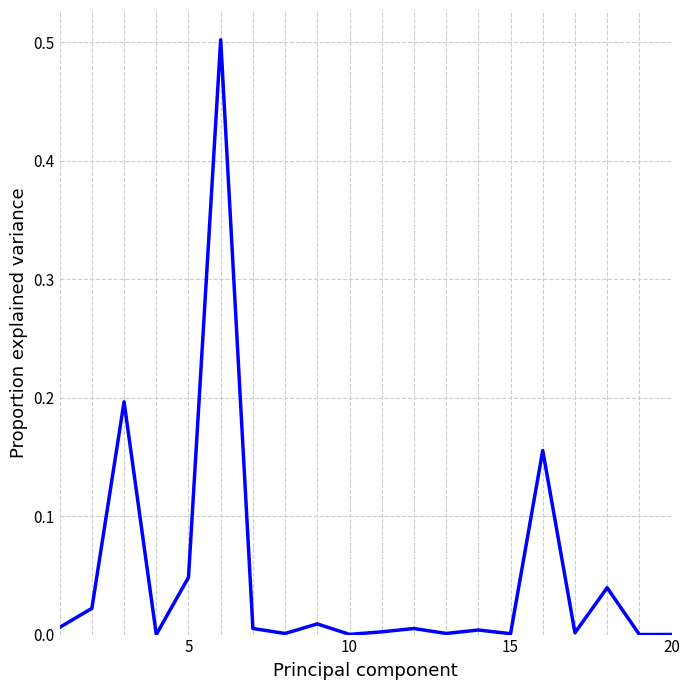

What is the difference between the maximum and minimum values?

0.5